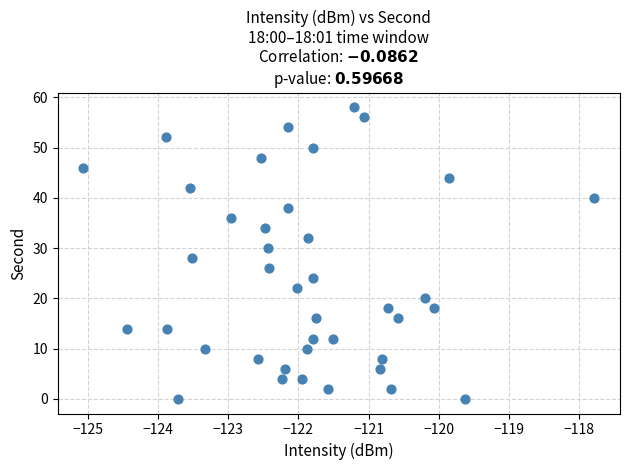

What is the range of Y values (max minus min)?

58